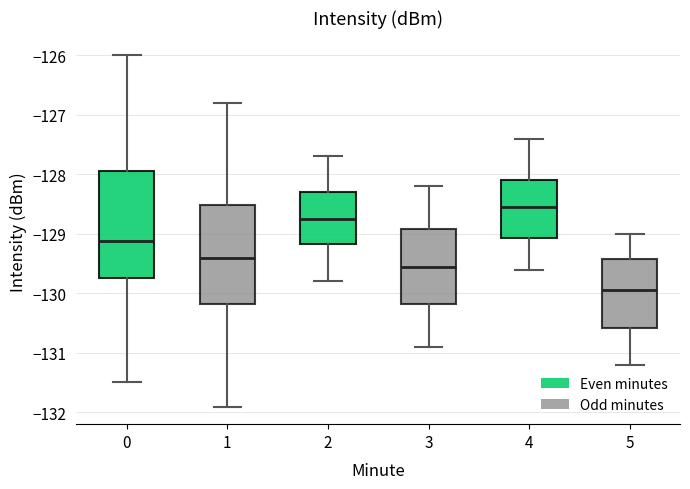

Reading left to right, read every box against the y-axis: the position of its median line, the range the box covers, and the ends of its whiskers. The values are not printed on the chart, so give them approximately, as read against the axis.

0: median -129.1, box -129.7 to -128.0, whiskers -131.5 to -126.0
1: median -129.4, box -130.2 to -128.5, whiskers -131.9 to -126.8
2: median -128.7, box -129.2 to -128.3, whiskers -129.8 to -127.7
3: median -129.5, box -130.2 to -128.9, whiskers -130.9 to -128.2
4: median -128.5, box -129.1 to -128.1, whiskers -129.6 to -127.4
5: median -129.9, box -130.6 to -129.4, whiskers -131.2 to -129.0